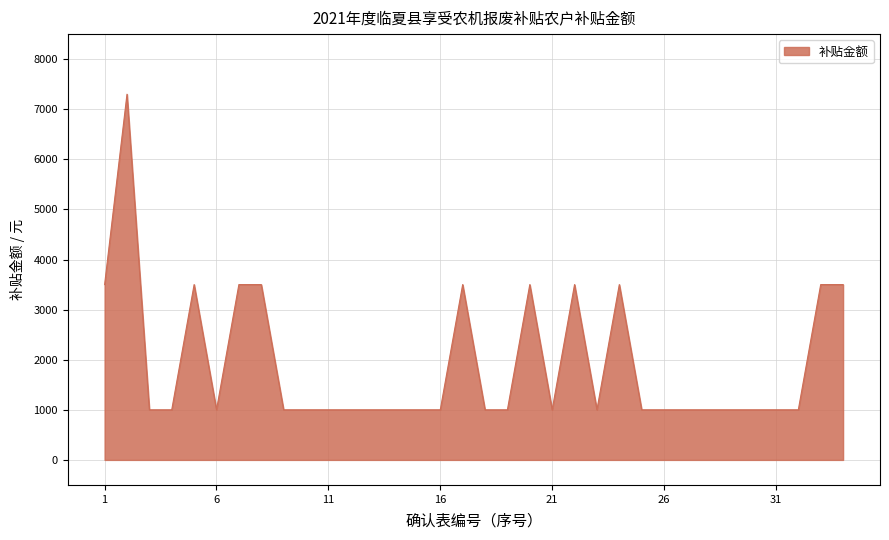

How many values are between 1000 and 3500?

33